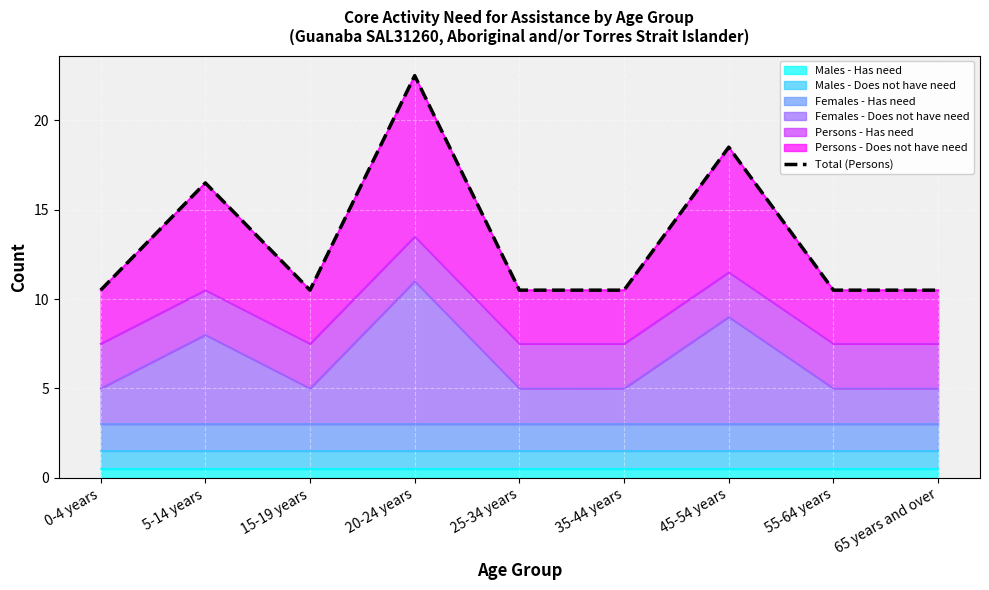

The chart shows a value of 3.8 at 25-34 years. True or false?

False